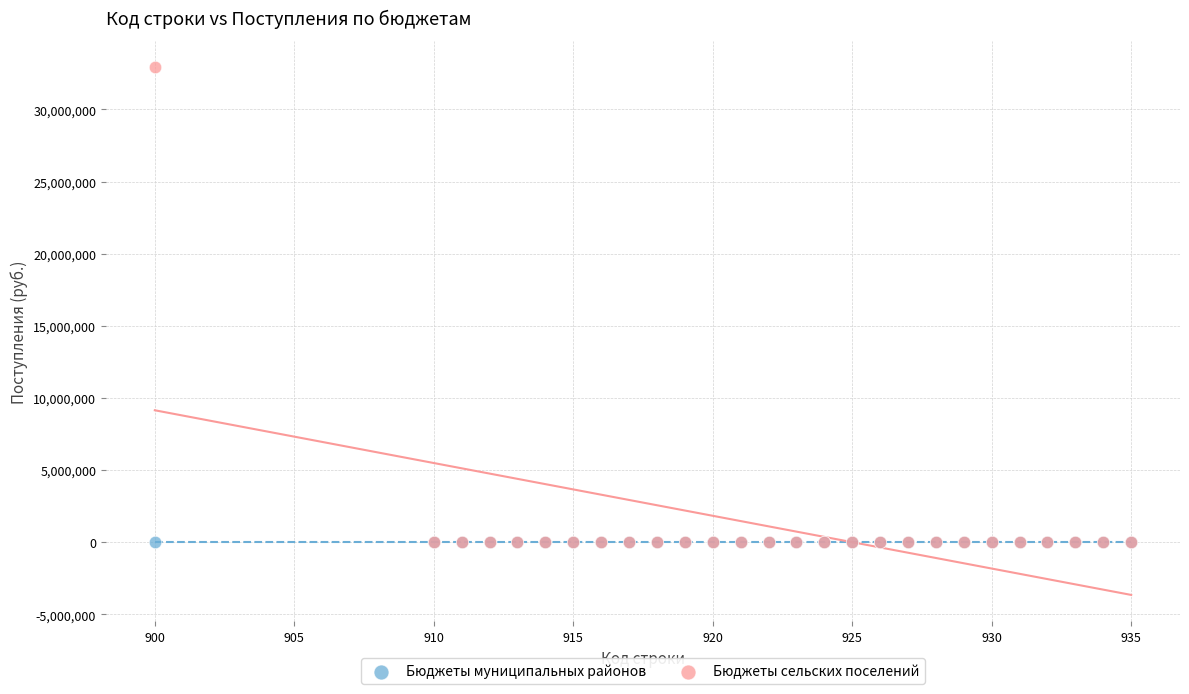

What are all the series names shown in the legend?

Бюджеты муниципальных районов, Бюджеты сельских поселений